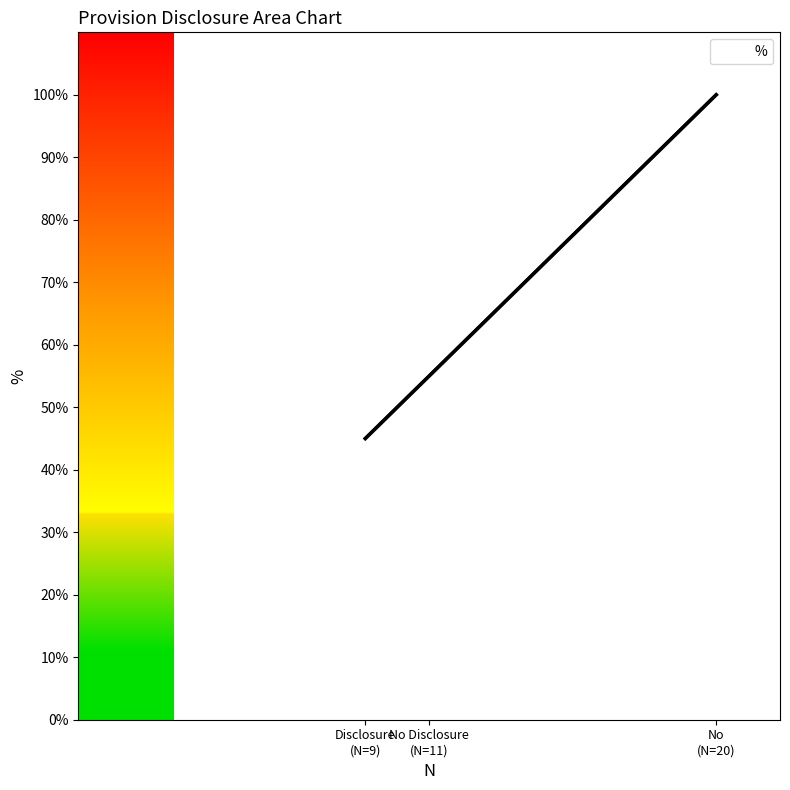

How many values are below 55?

1